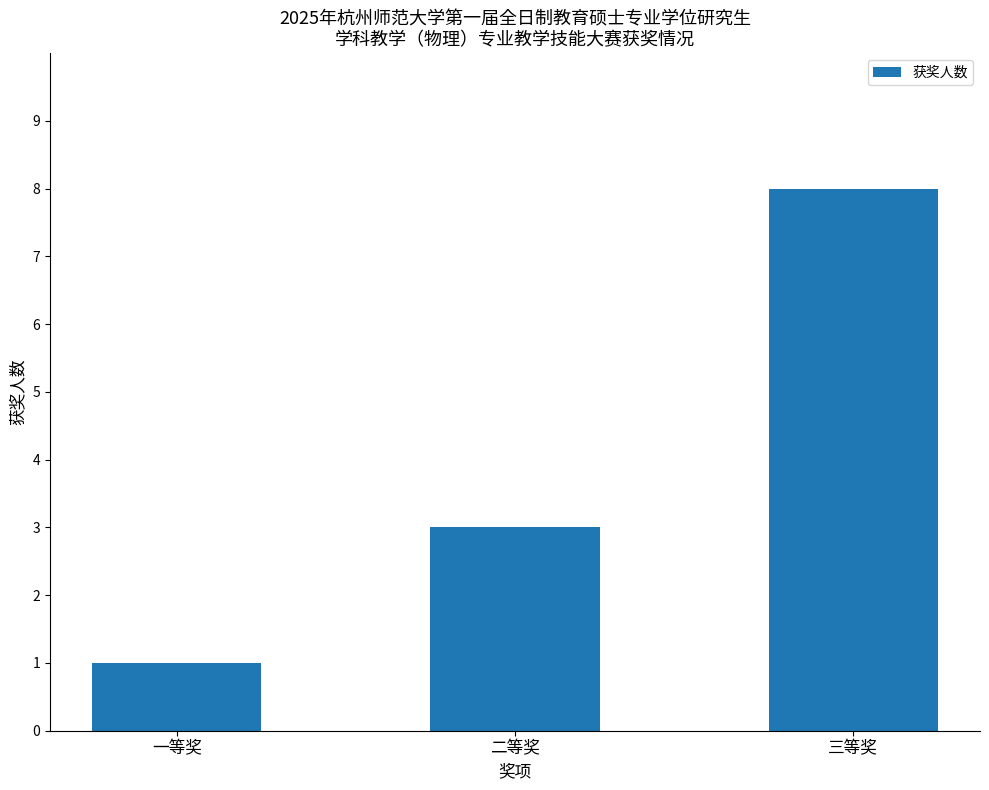

List the labels in order of value, smallest first.

一等奖, 二等奖, 三等奖